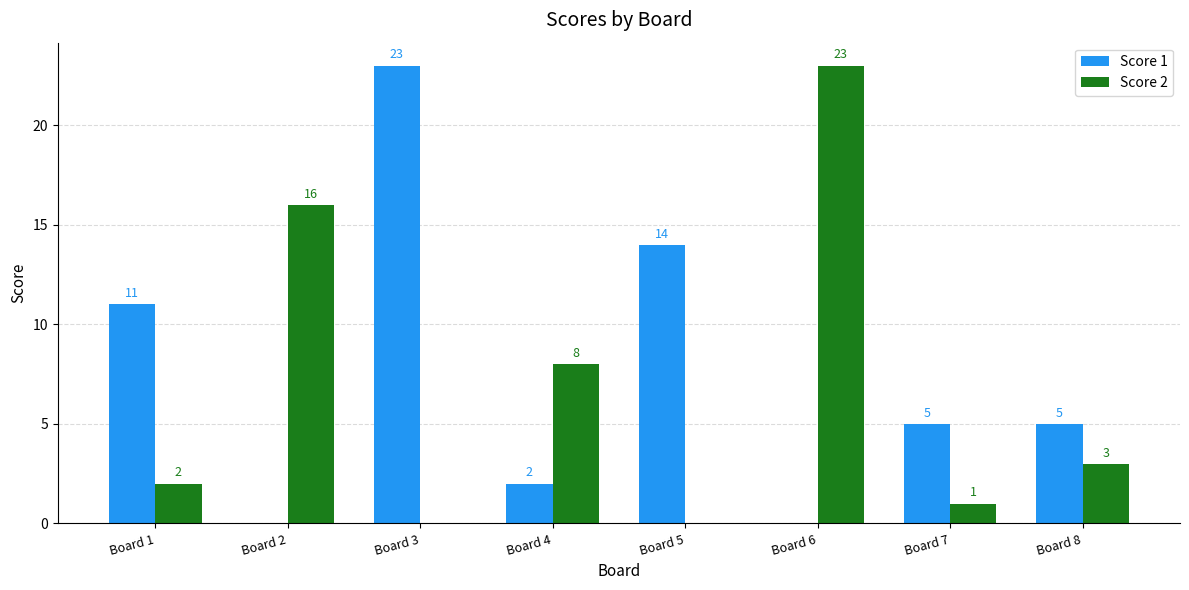

How many groups of bars are there?

8